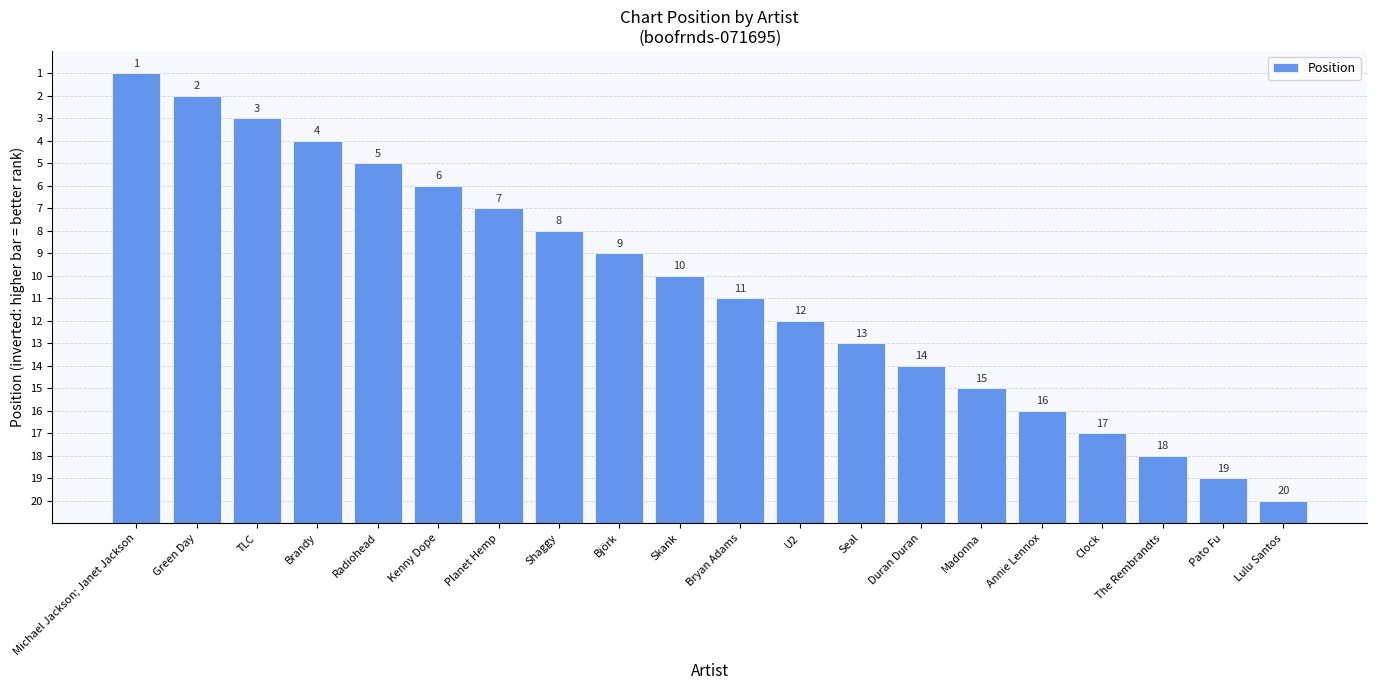

Does the chart contain any negative values?

No